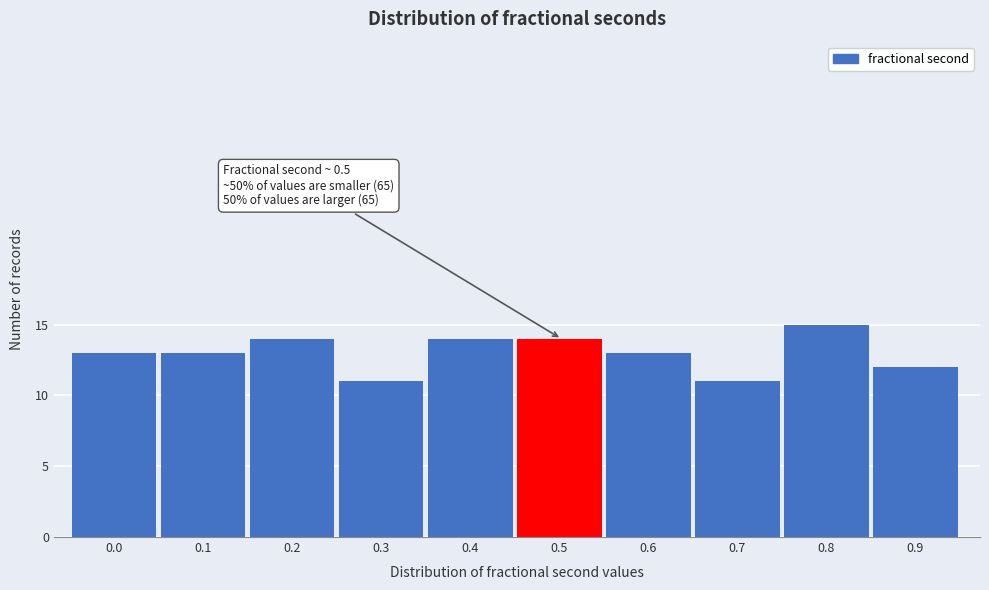

Reading left to right, transcribe all the data shown in this chart.

13	13	14	11	14	14	13	11	15	12